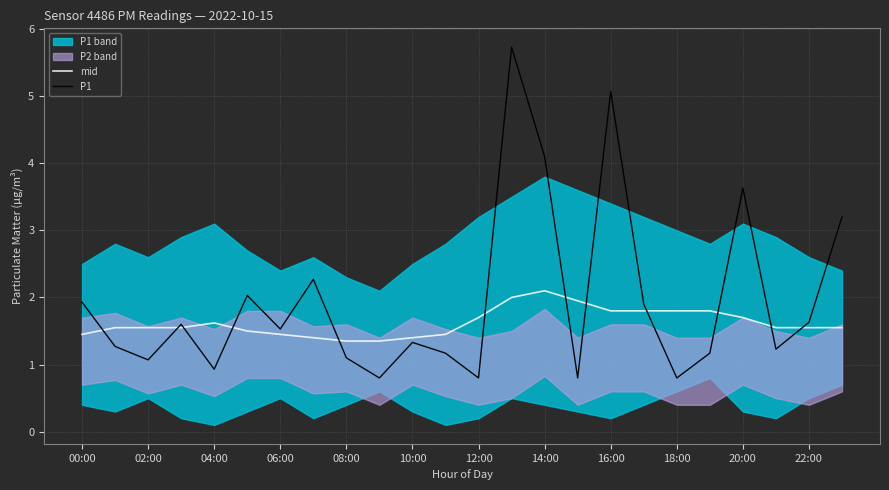

List the series in order of their overall mean, highest first.

P1, mid